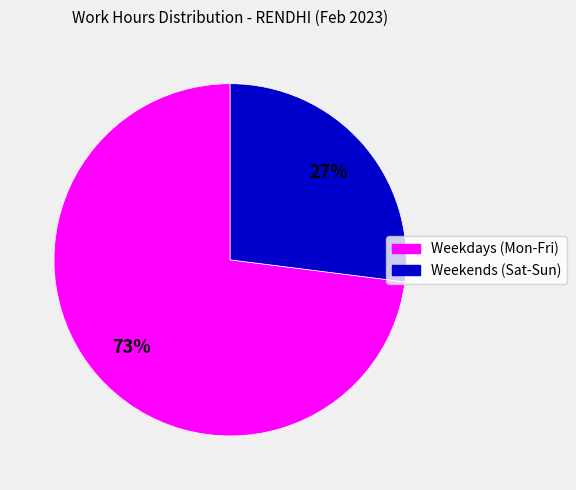

Does any single category account for the majority?

Yes